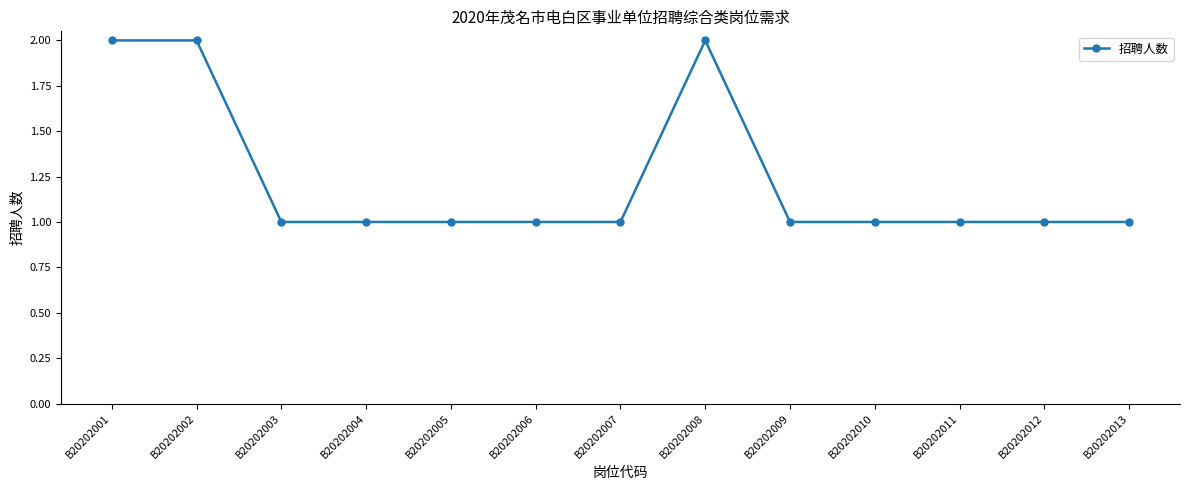

Reading left to right, transcribe all the data shown in this chart.

2	2	1	1	1	1	1	2	1	1	1	1	1